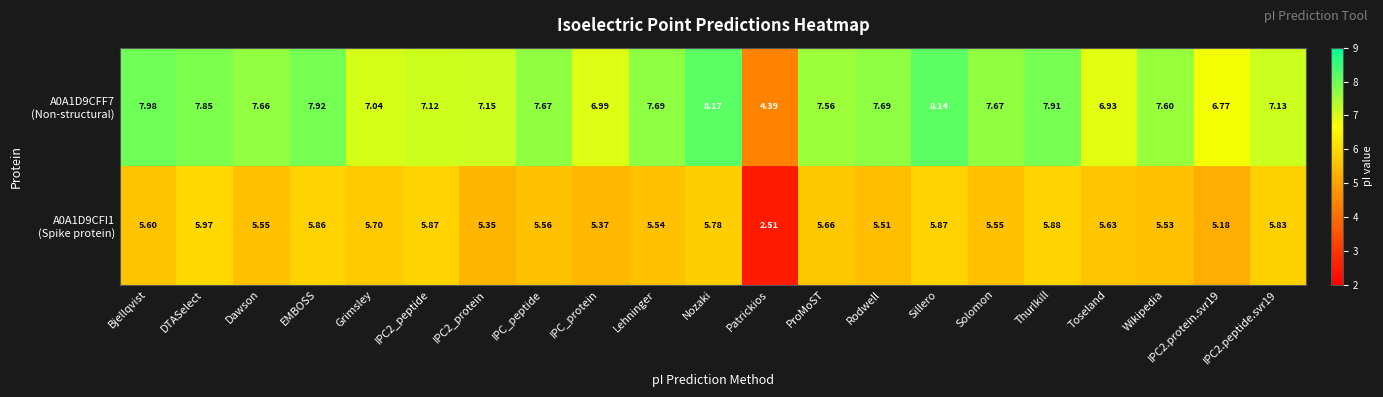

At which category does the chart reach its peak across all series?

Nozaki